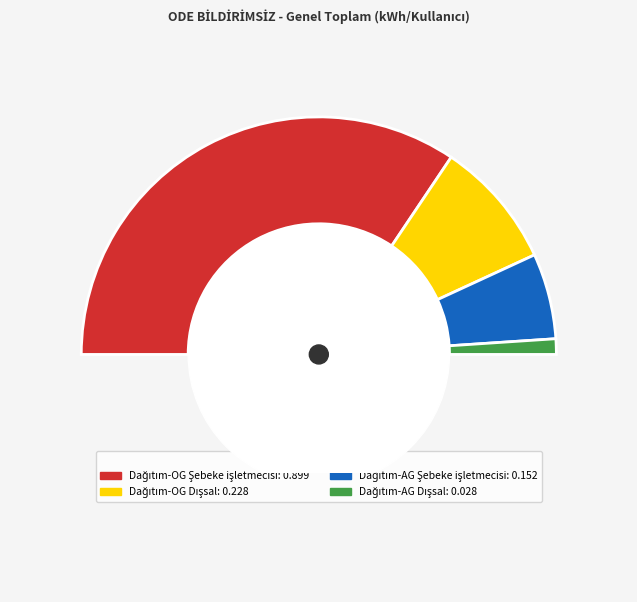

How many segments does this pie chart have?

5